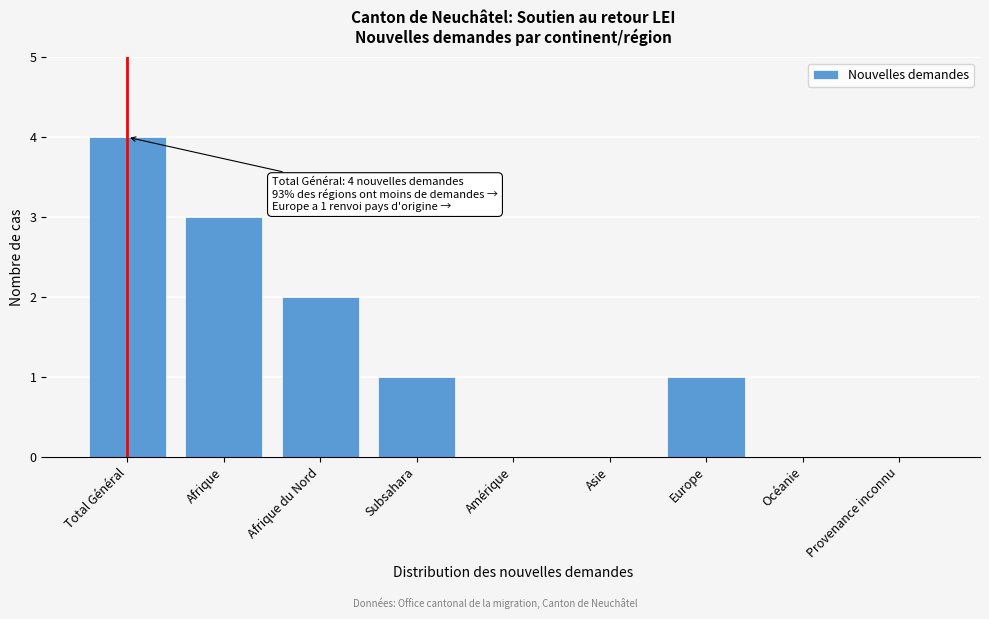

Reading left to right, what are all the values shown in this chart?

Total Général=4	Afrique=3	Afrique du Nord=2	Subsahara=1	Amérique=0	Asie=0	Europe=1	Océanie=0	Provenance inconnu=0